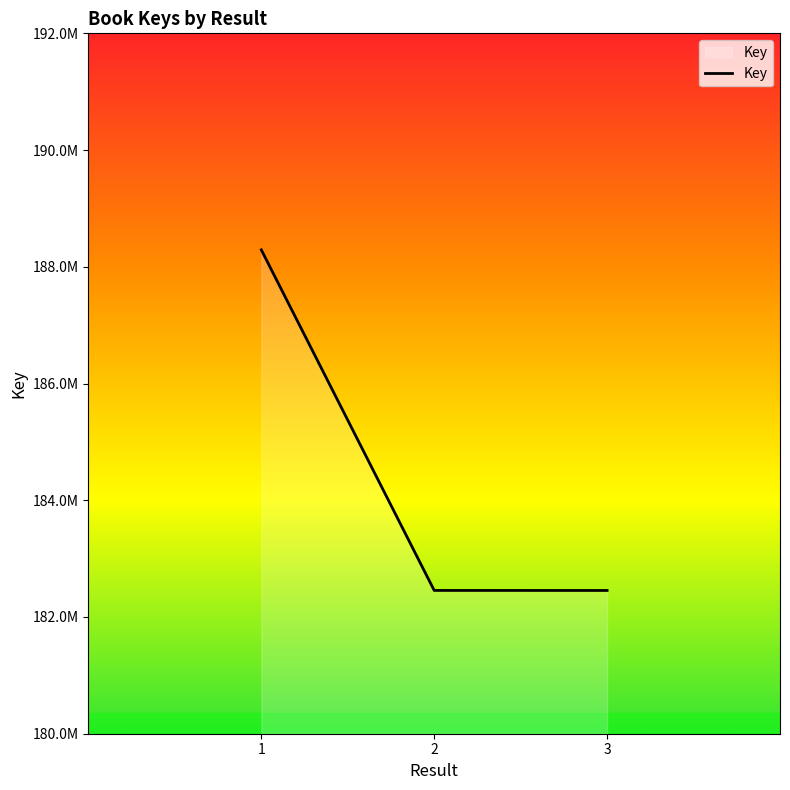

Reading left to right, what are all the values shown in this chart?

1=188290353	2=182455022	3=182454346